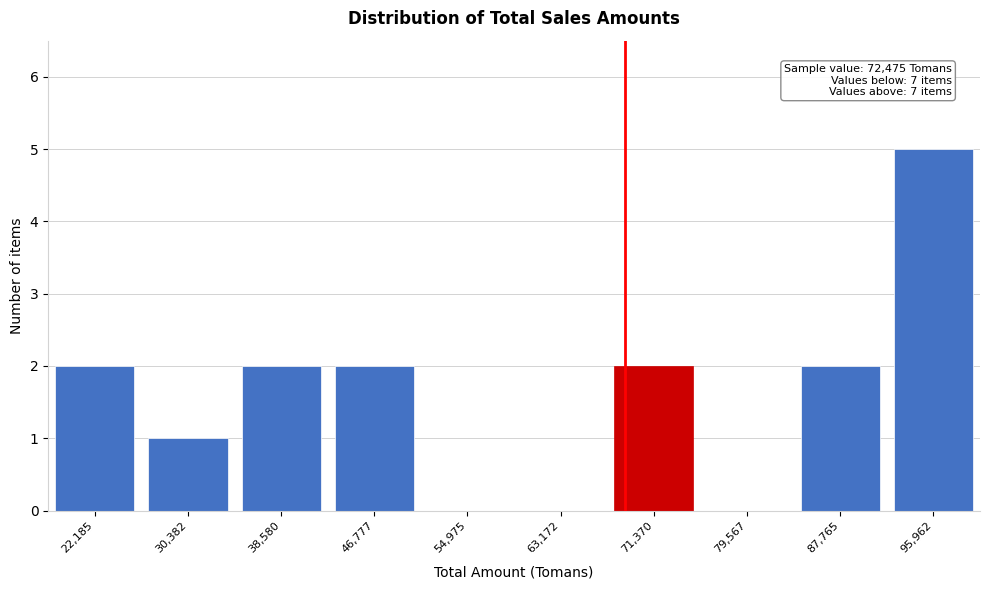

Reading left to right, extract all data points from this chart.

22,185=2	30,382=1	38,580=2	46,777=2	54,975=0	63,172=0	71,370=2	79,567=0	87,765=2	95,962=5